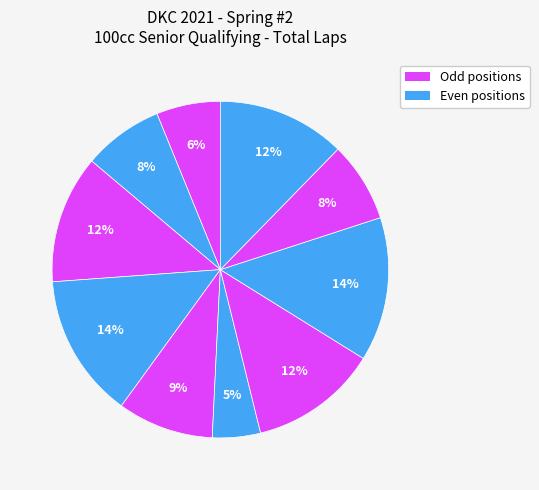

How many segments does this pie chart have?

10